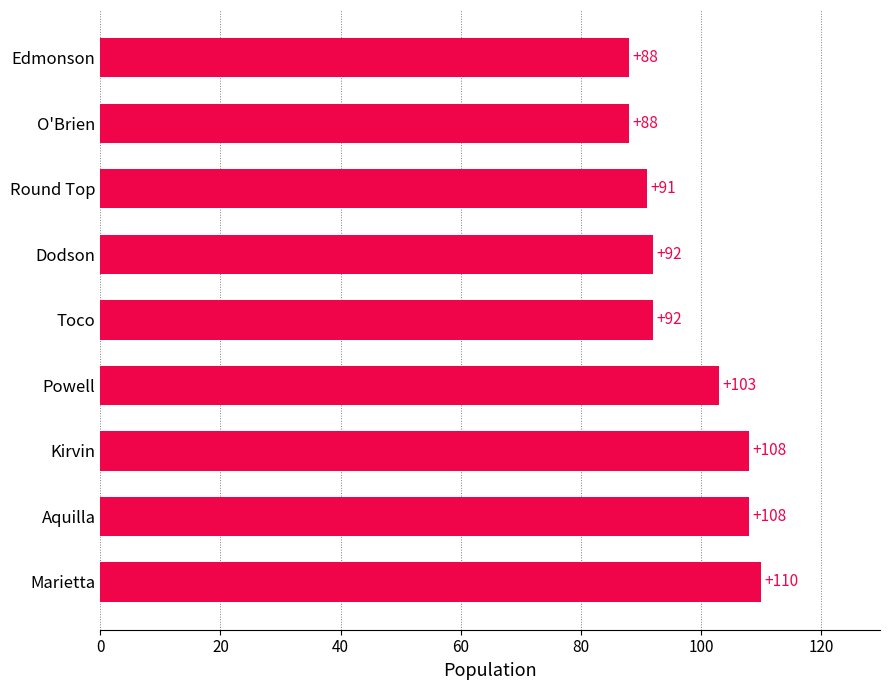

The chart shows a value of 55 at Dodson. True or false?

False